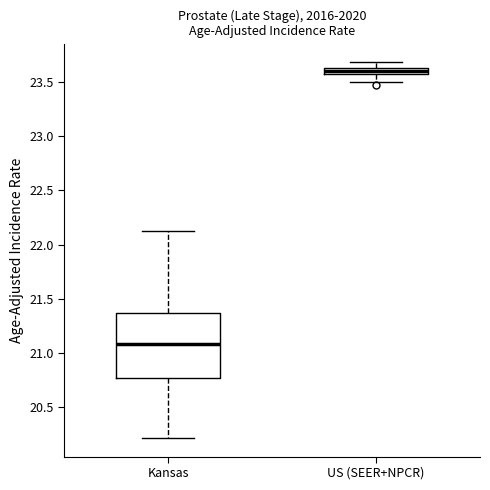

Where does the upper whisker of the box for Kansas end on the y-axis? The values are not printed on the chart, so give them approximately, as read against the axis.

22.15